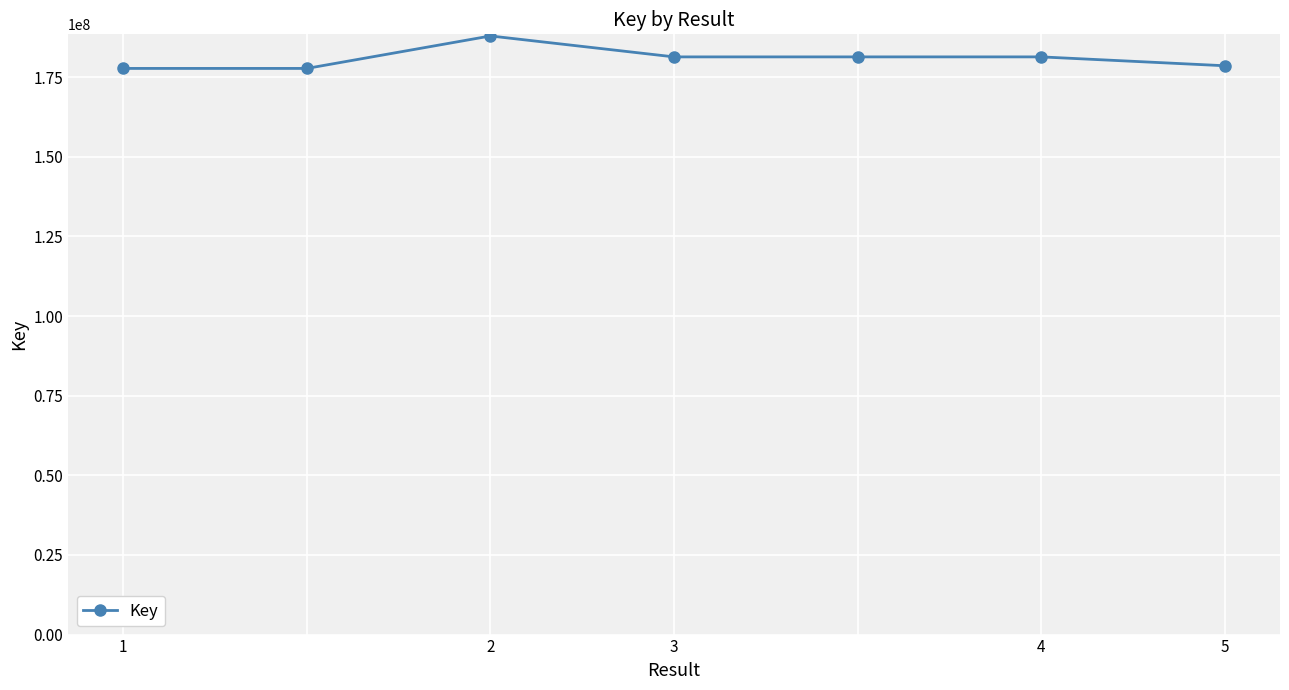

What is the sum of all values?

1266120238